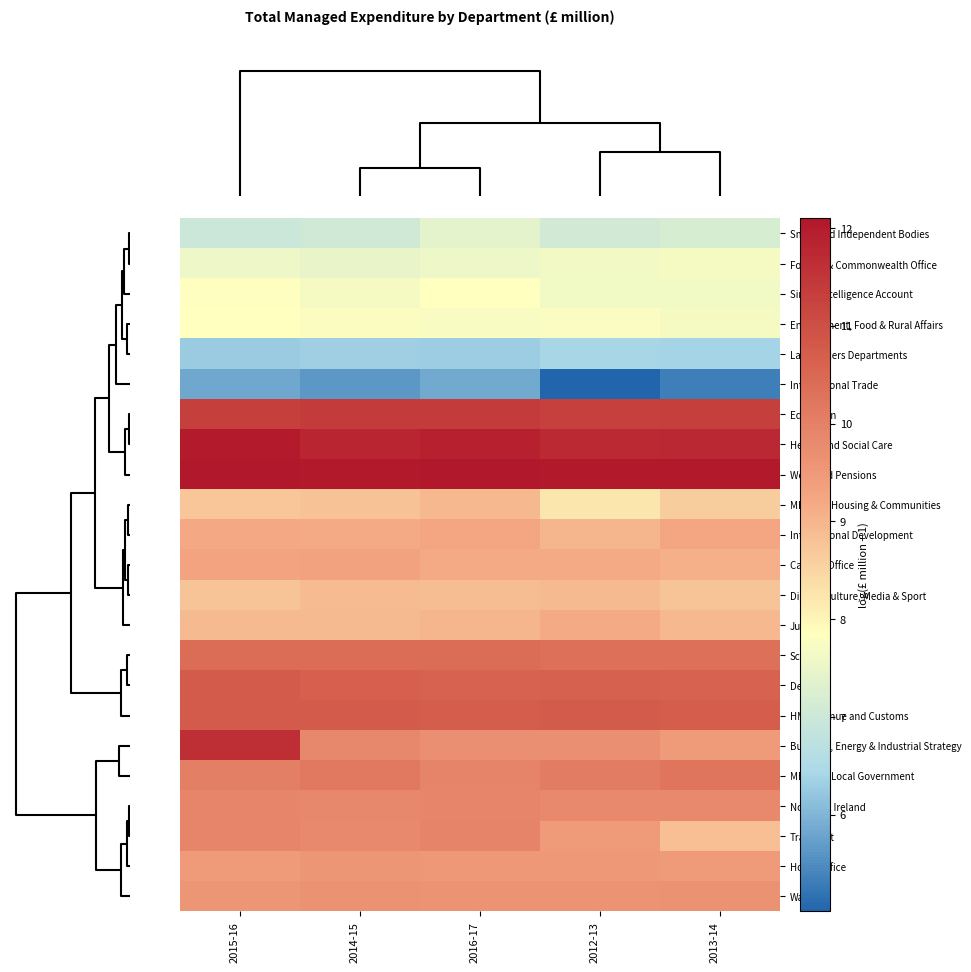

What is the greatest value displayed?

12.1